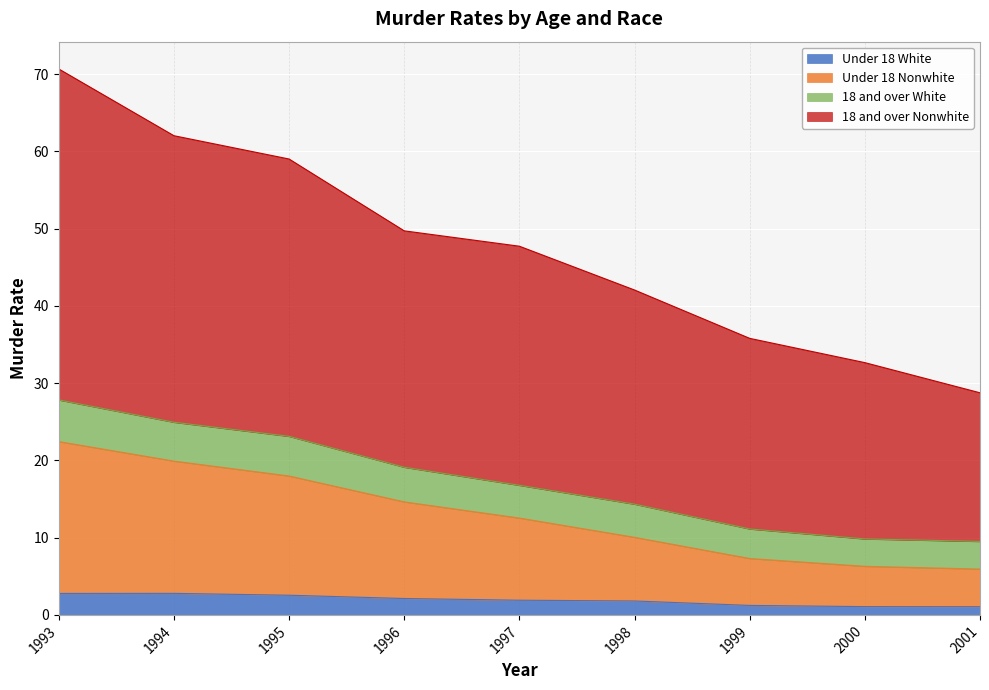

Is the value of Under 18 White at 1995 greater than the value of 18 and over White at 1995?

No